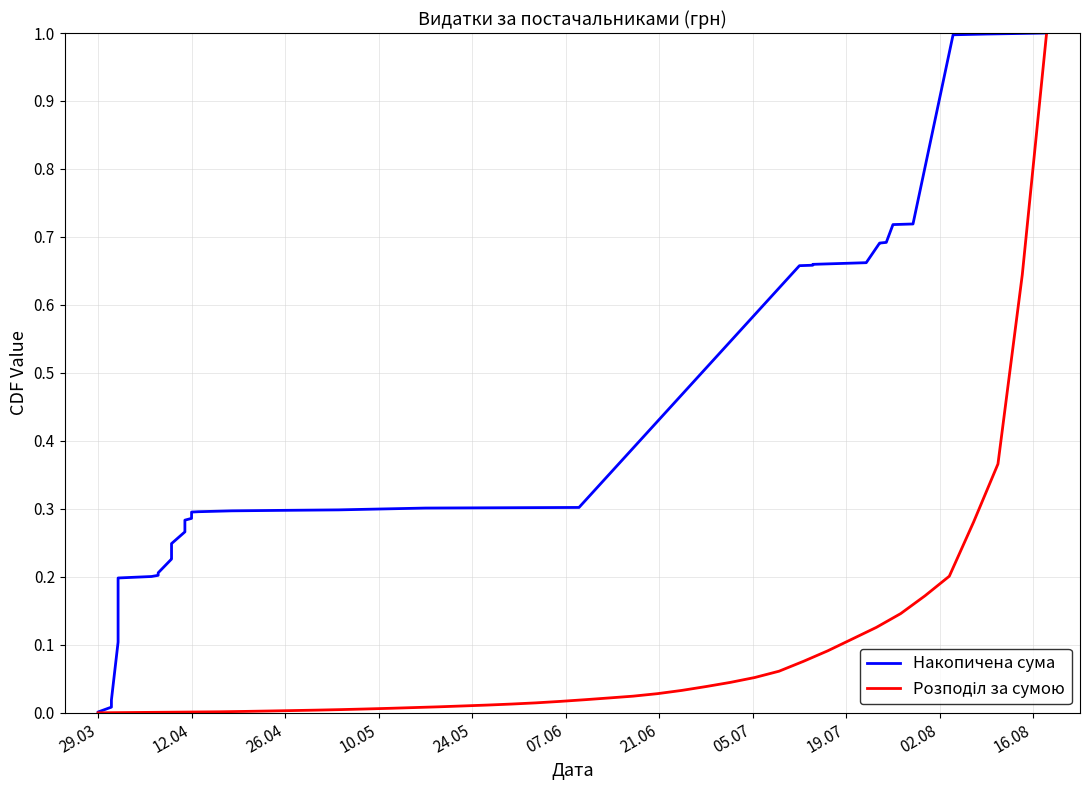

True or false: Накопичена сума has more than 1 interior local peaks.

False